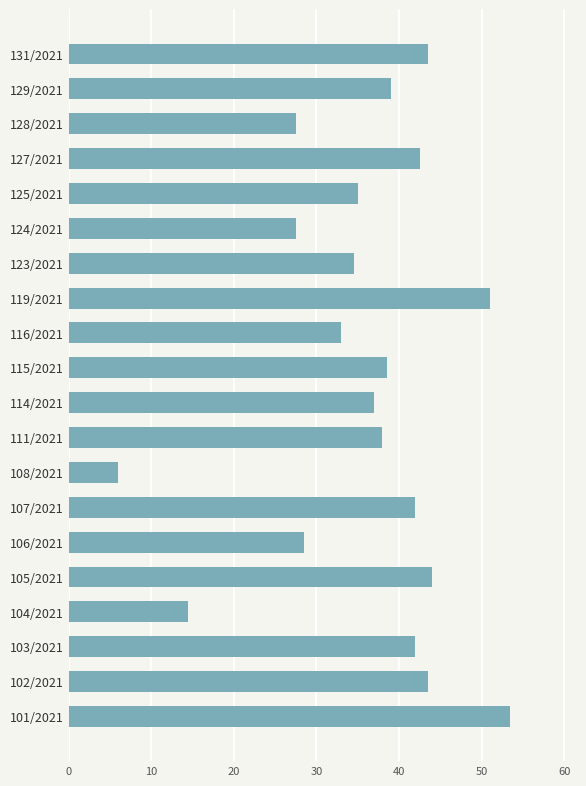

Reading bottom to top, transcribe all the data shown in this chart.

101/2021=53.5	102/2021=43.5	103/2021=42.0	104/2021=14.5	105/2021=44.0	106/2021=28.5	107/2021=42.0	108/2021=6.0	111/2021=38.0	114/2021=37.0	115/2021=38.5	116/2021=33.0	119/2021=51.0	123/2021=34.5	124/2021=27.5	125/2021=35.0	127/2021=42.5	128/2021=27.5	129/2021=39.0	131/2021=43.5